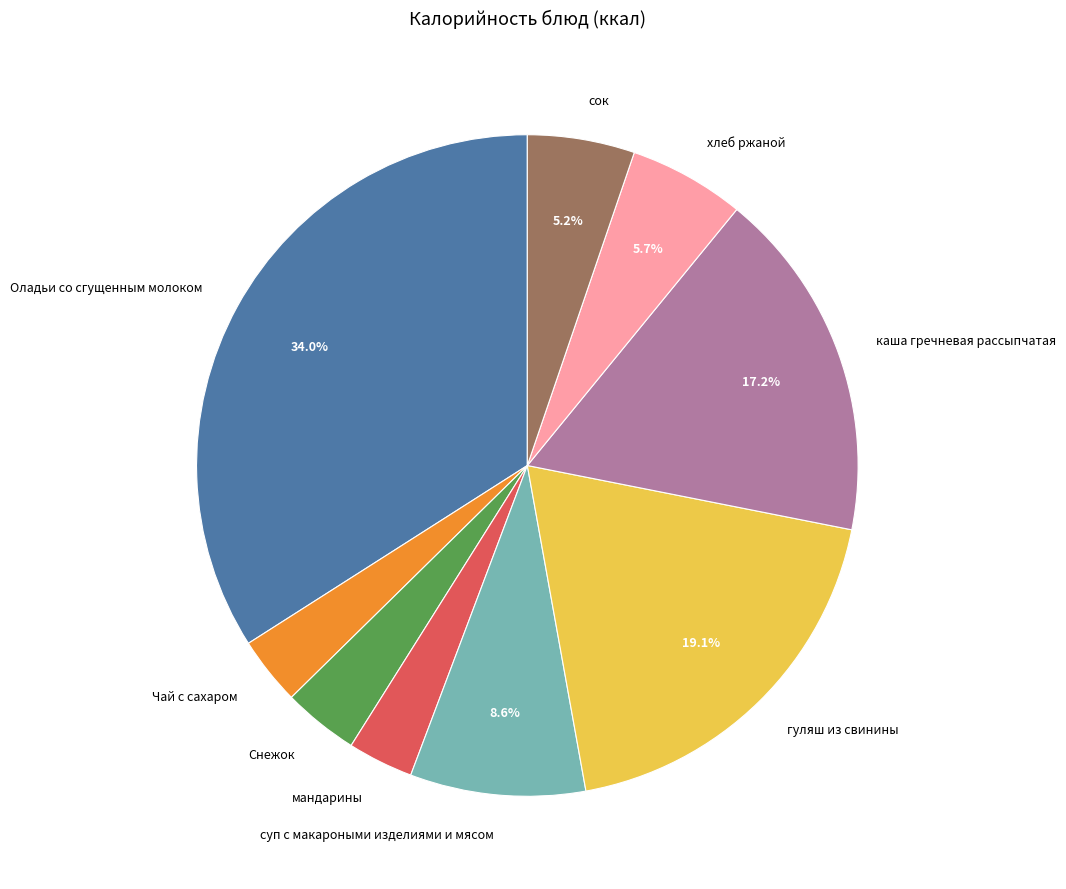

To the nearest percent, what portion does каша гречневая рассыпчатая represent?

17%